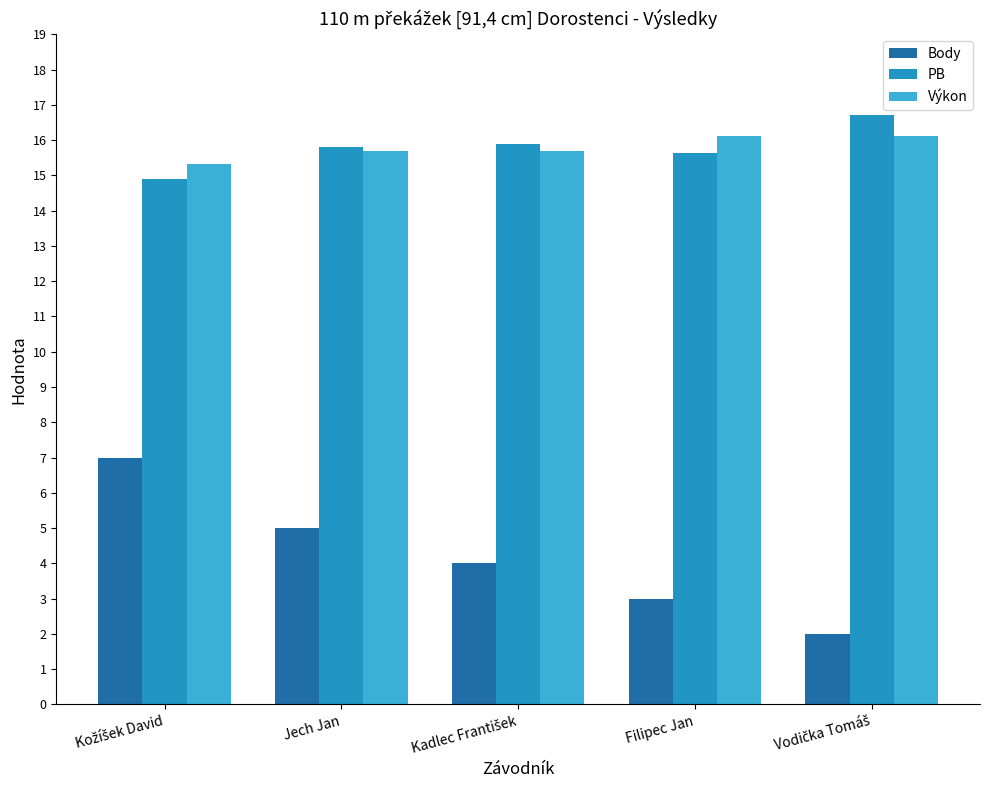

What is the total value across all series at Jech Jan?

36.5